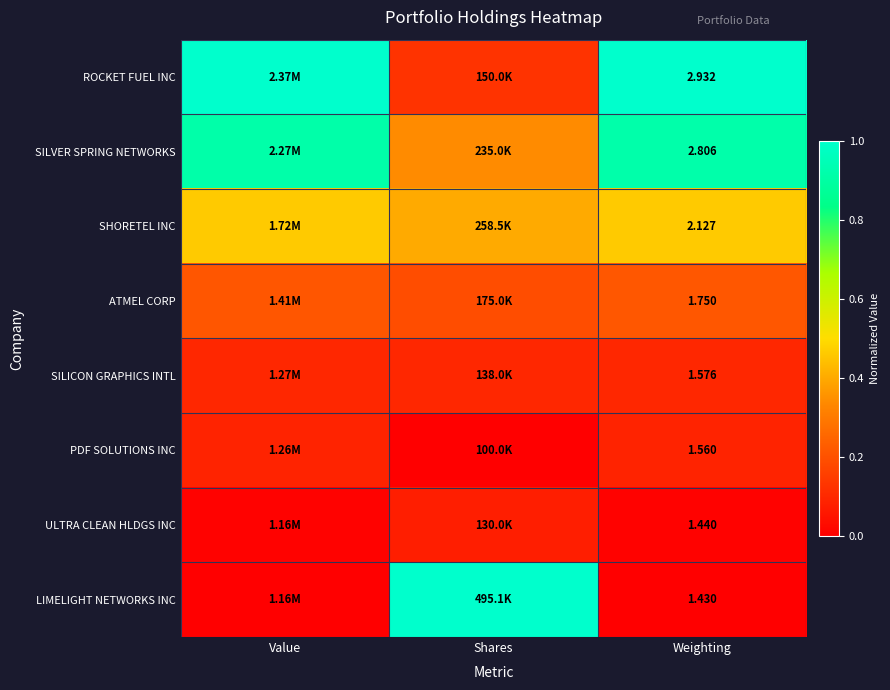

At Weighting, list the series in order from smallest to largest.

LIMELIGHT NETWORKS INC, ULTRA CLEAN HLDGS INC, PDF SOLUTIONS INC, SILICON GRAPHICS INTL, ATMEL CORP, SHORETEL INC, SILVER SPRING NETWORKS, ROCKET FUEL INC